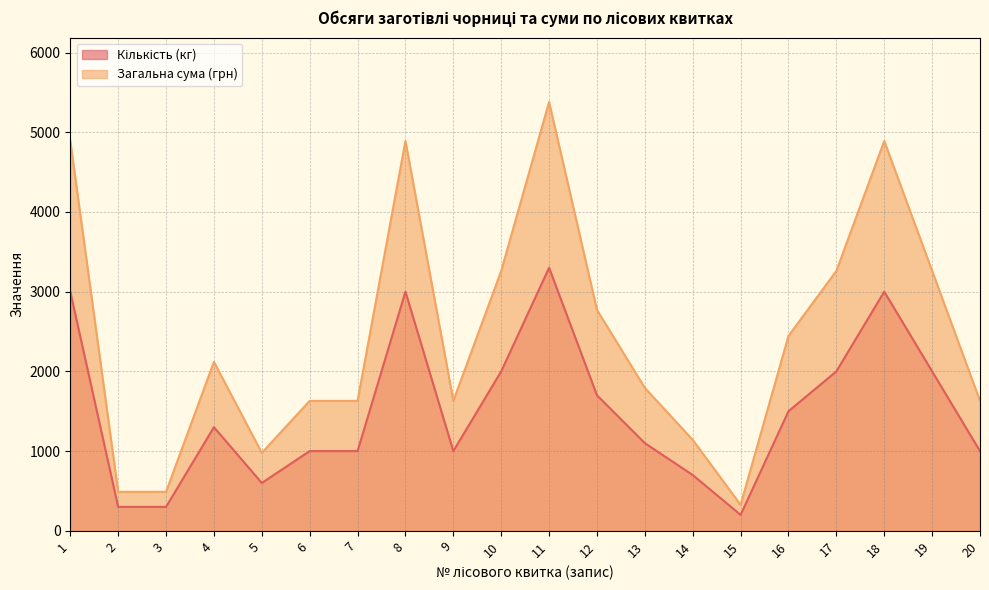

List the series in order of their peak value, lowest first.

Кількість (кг), Загальна сума (грн)